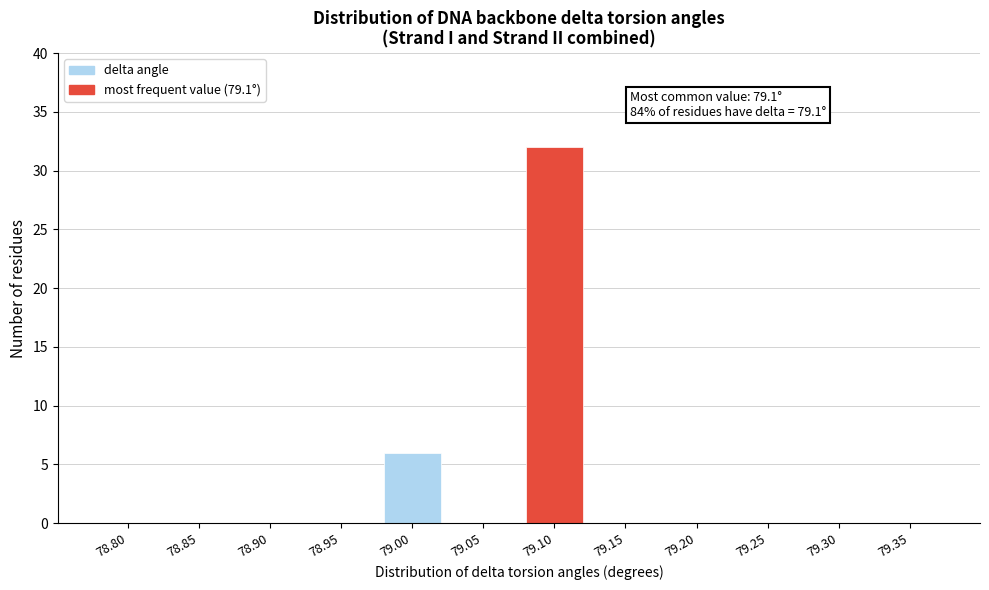

Reading left to right, extract all data points from this chart.

78.80=0	78.85=0	78.90=0	78.95=0	79.00=6	79.05=0	79.10=32	79.15=0	79.20=0	79.25=0	79.30=0	79.35=0